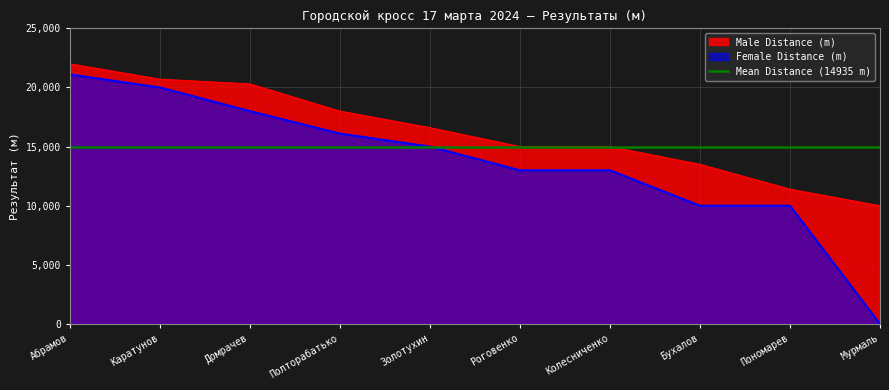

Which has a higher value, Бухалов or Мурмаль?

Бухалов